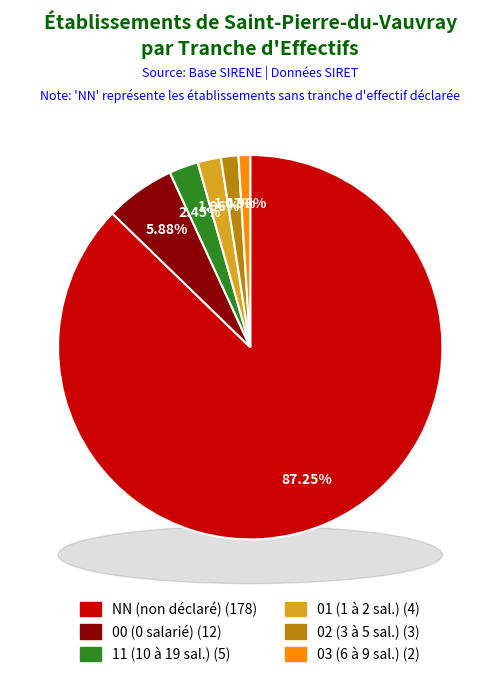

How many segments does this pie chart have?

6